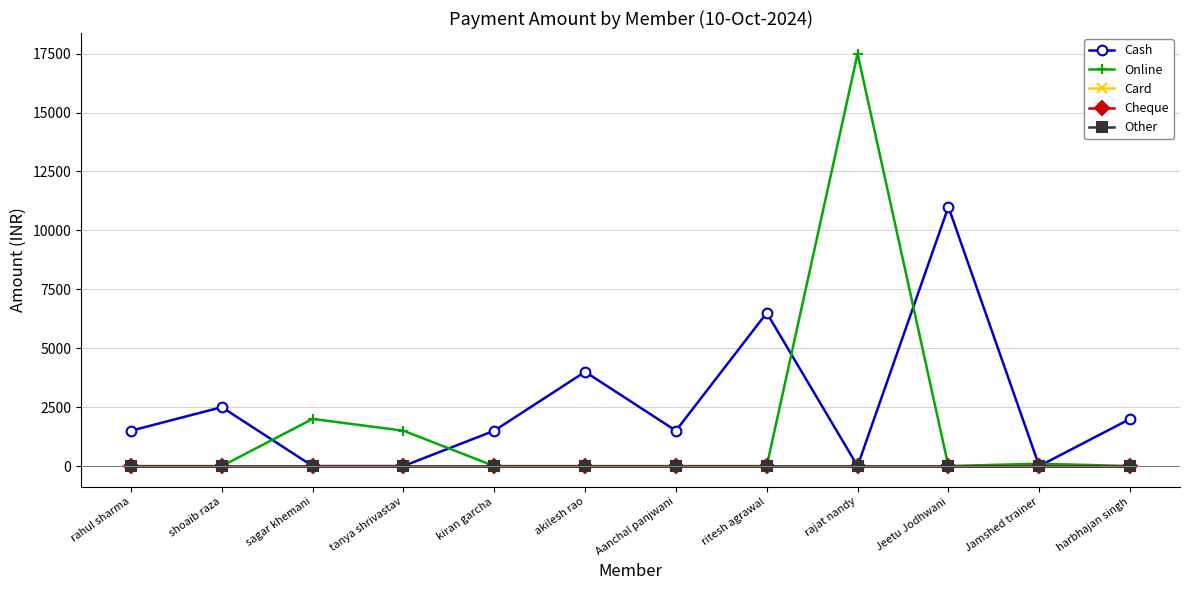

What is the difference between the maximum and second lowest values in the Cash series?

11000